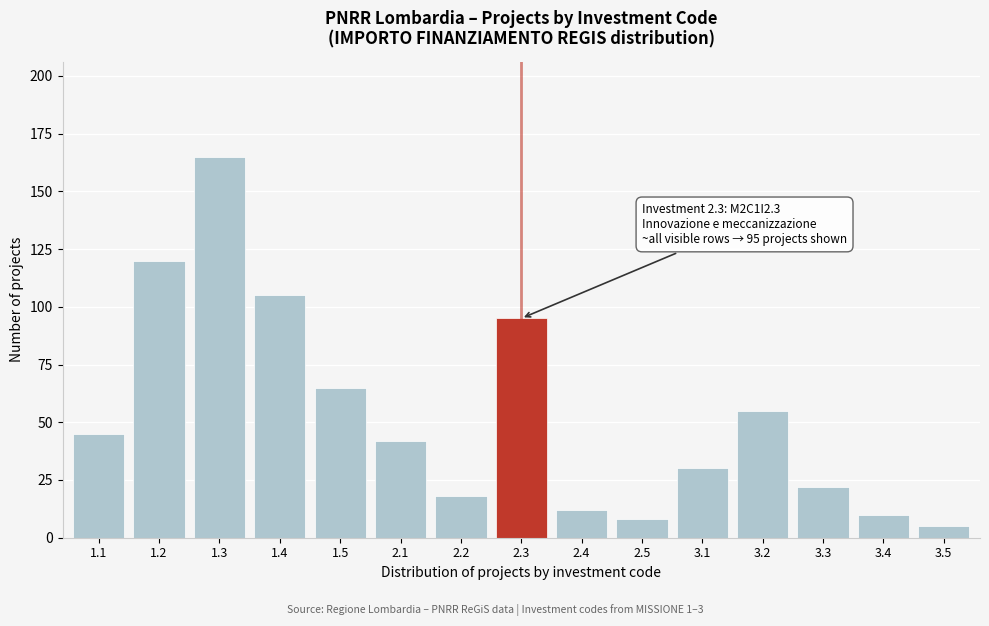

Reading right to left, transcribe all the data shown in this chart.

5	10	22	55	30	8	12	95	18	42	65	105	165	120	45